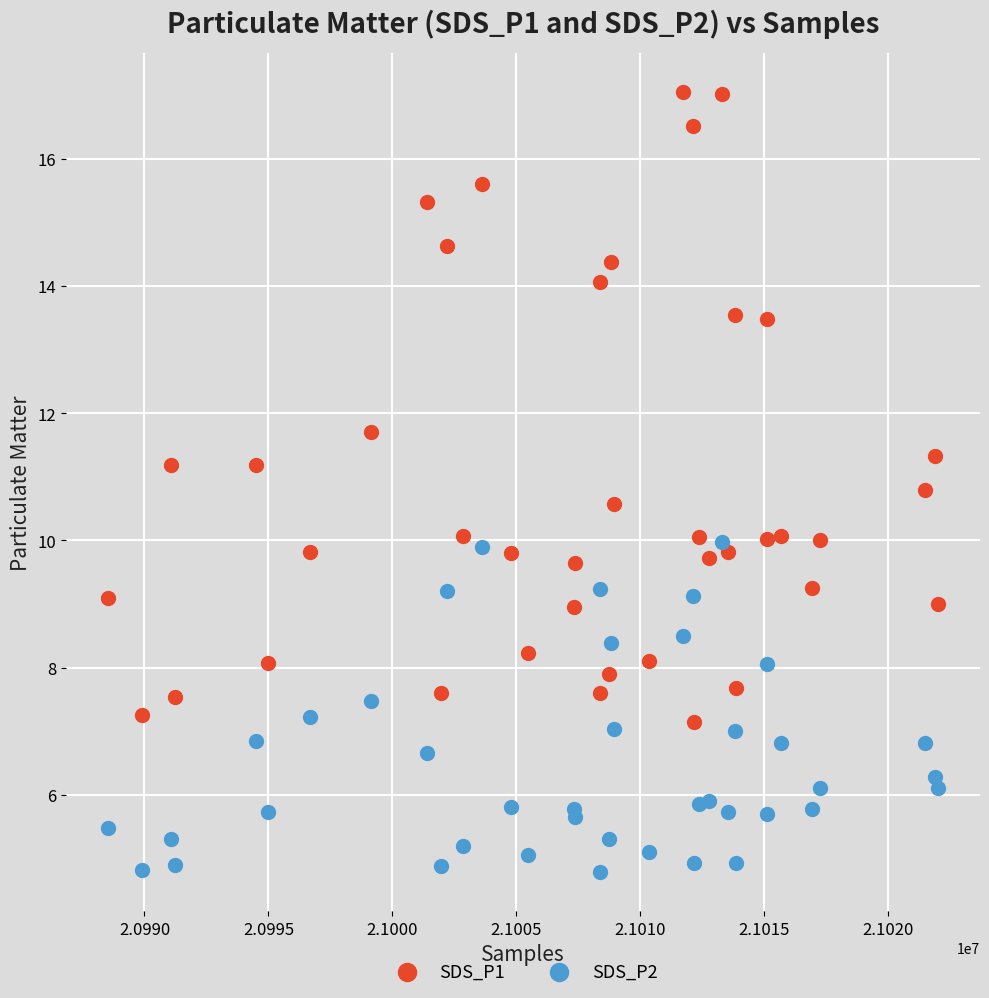

What is the X range (max minus min) for the scatter plot?

33518.0